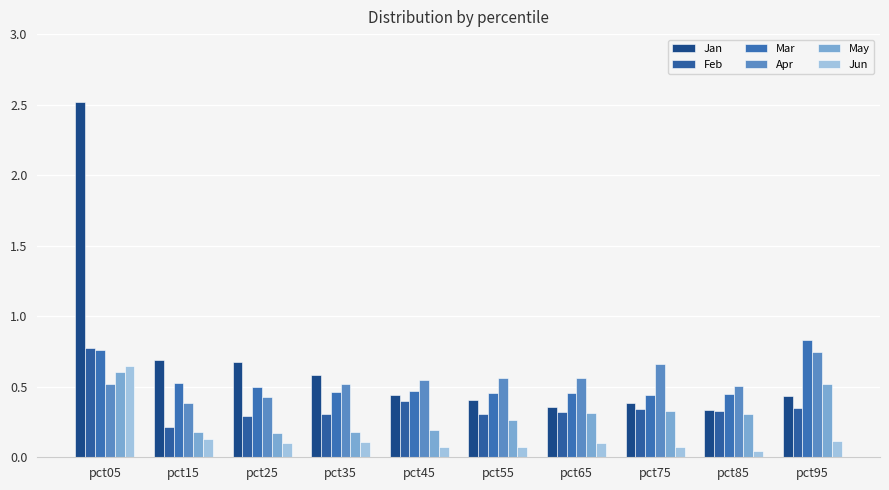

Is the value of Jun at pct55 greater than the value of May at pct95?

No